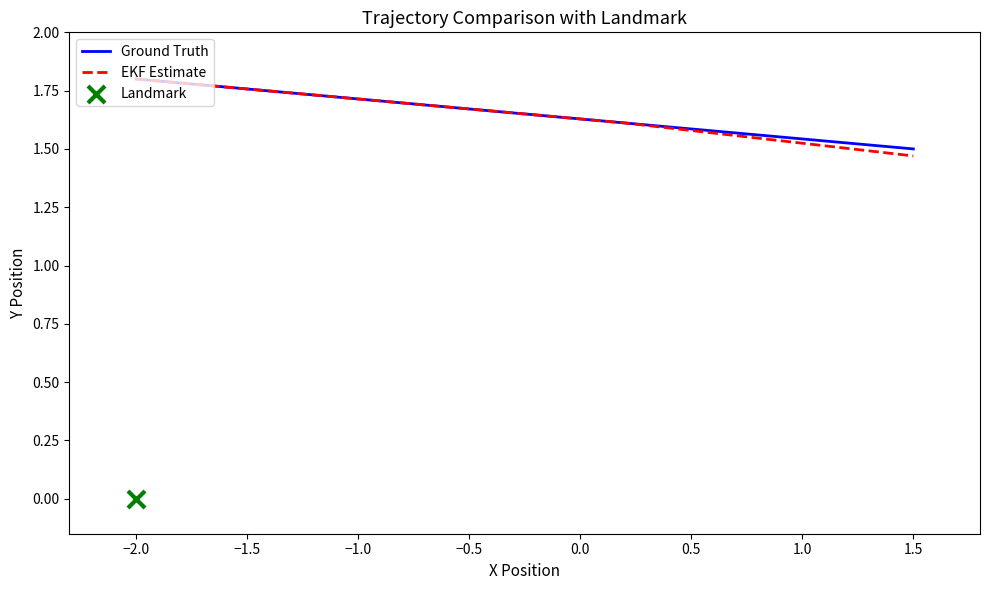

Which series has the largest Y range (max minus min)?

EKF Estimate